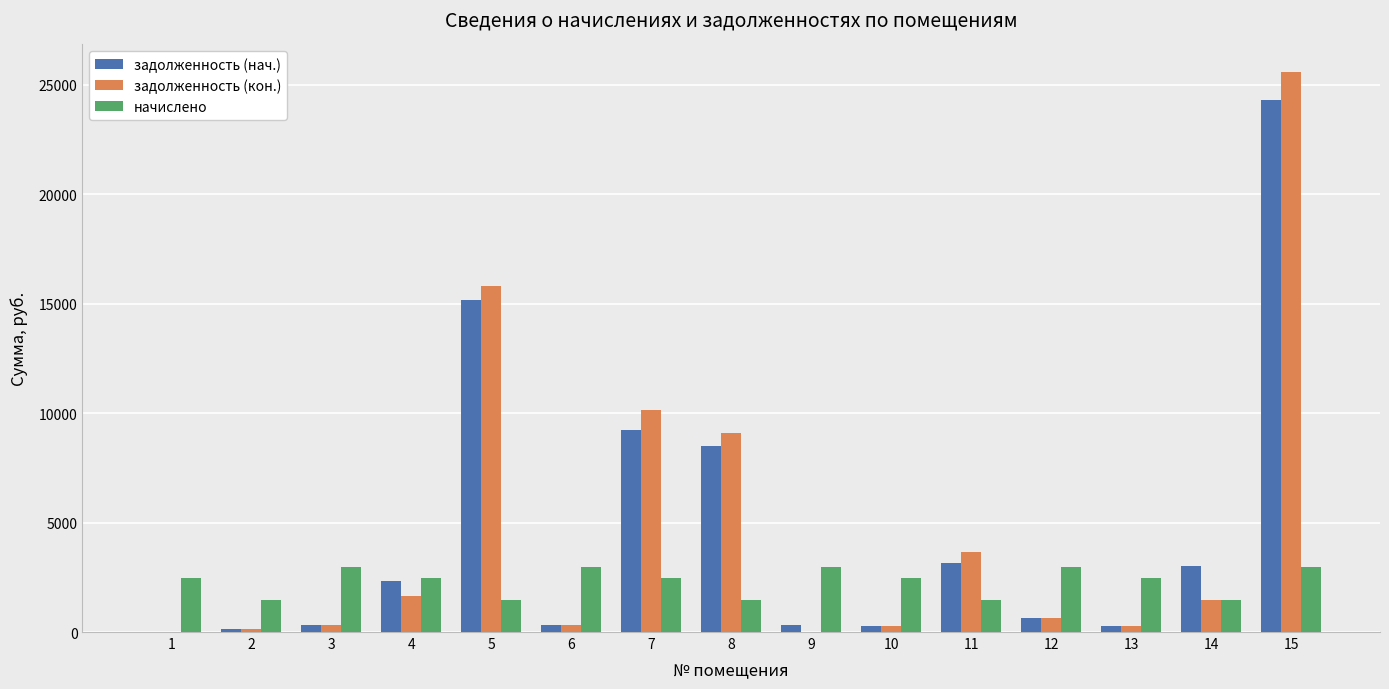

Which category has the highest value in the задолженность (нач.) series?

15